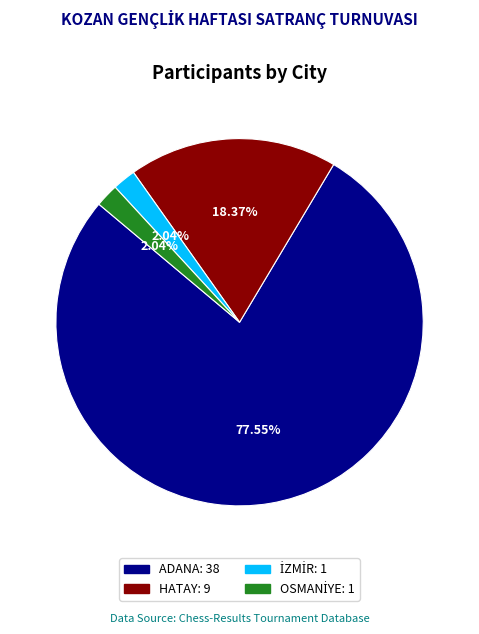

Is there a majority slice in this chart?

Yes